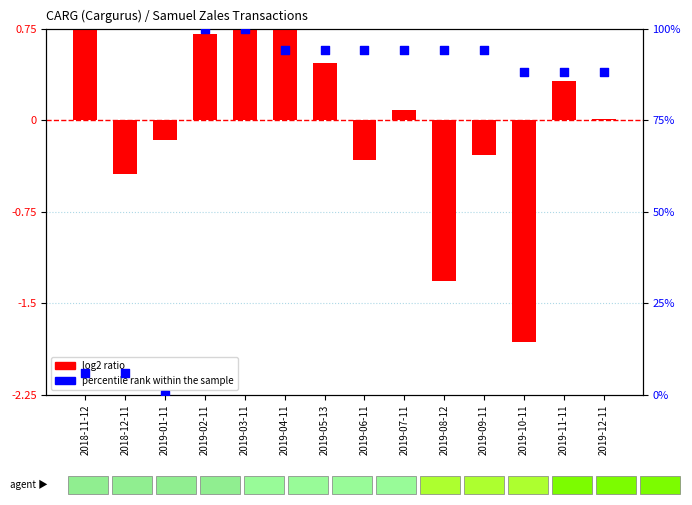

Is the value of log2 ratio at 2019-11-11 greater than the value of percentile rank within the sample at 2019-04-11?

No